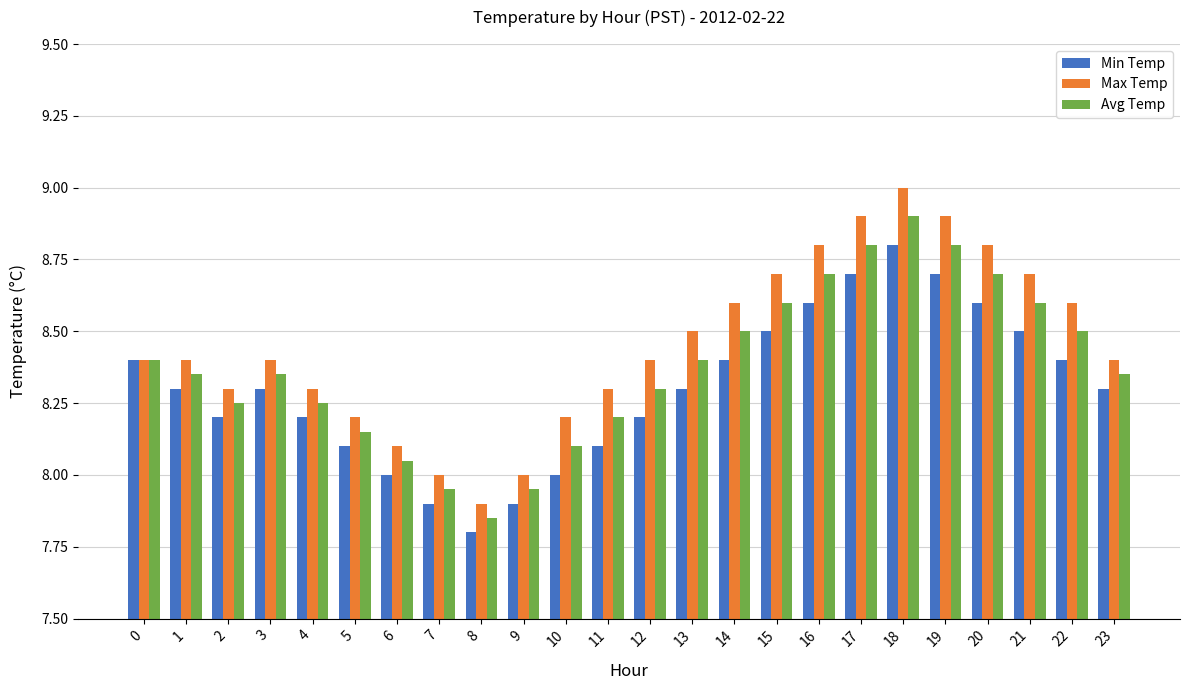

How many series are shown in this chart?

3